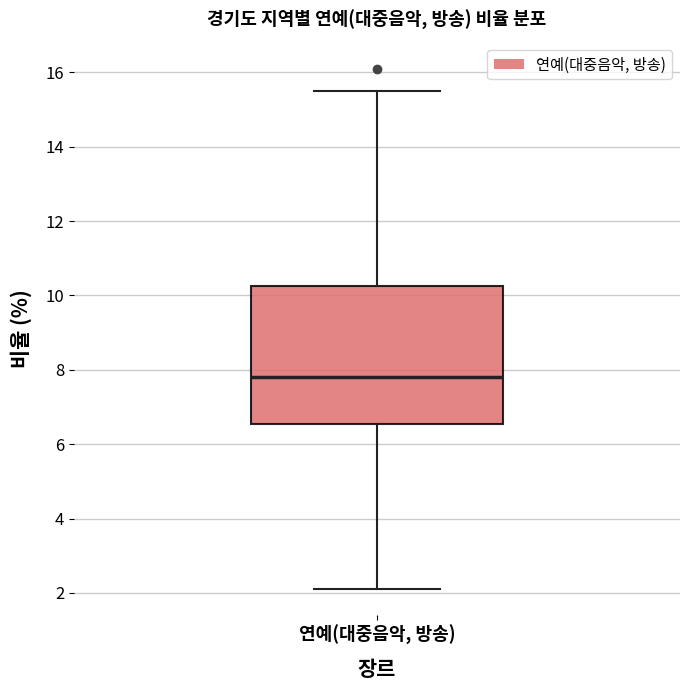

Transcribe this box plot: give where the median line is, the range the box spans, and where the two whiskers end, as read against the y-axis. The values are not printed on the chart, so give them approximately, as read against the axis.

median 7.8, box 6.6 to 10.2, whiskers 2.2 to 15.6